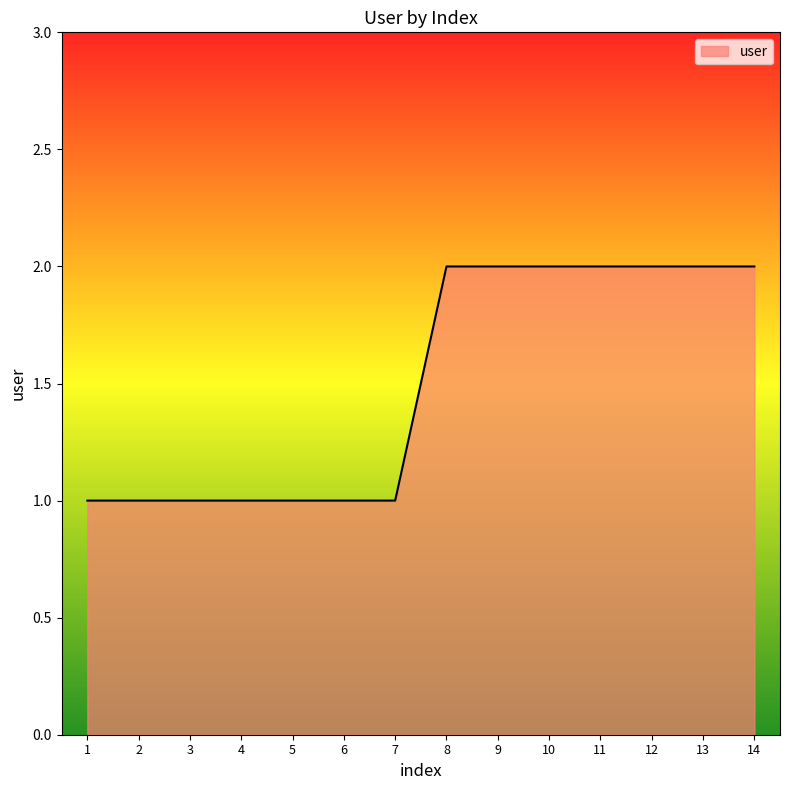

Between 13 and 3, which is larger?

13